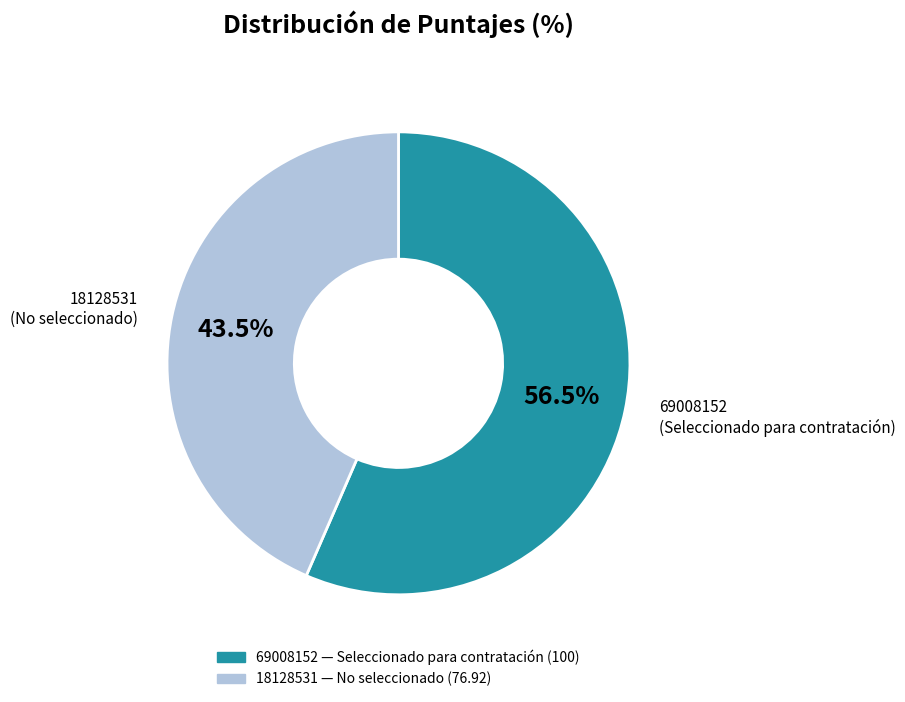

Do 69008152 and 18128531 together represent more than half of the pie?

Yes